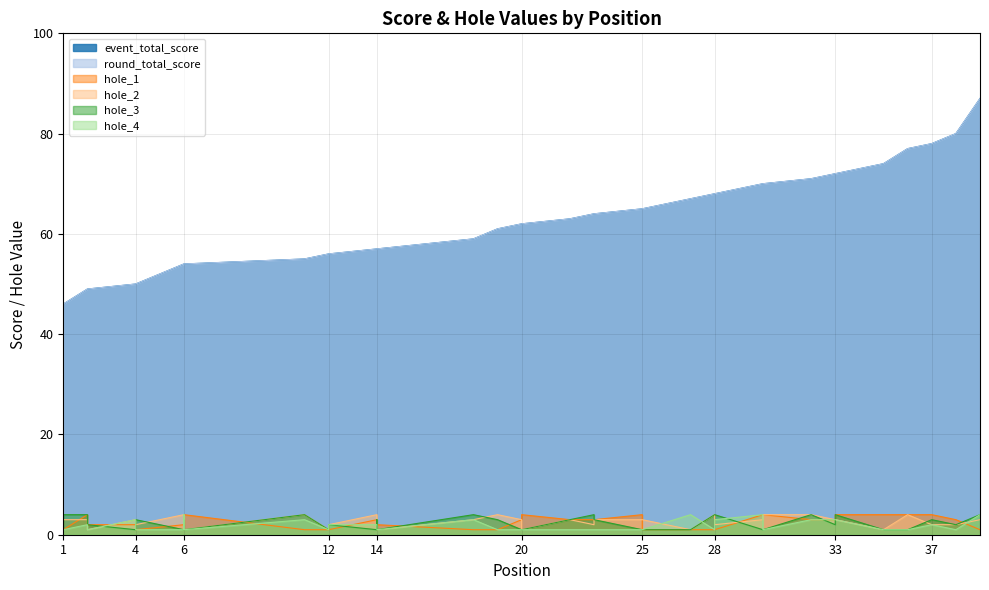

What is the minimum value shown in the chart?

1